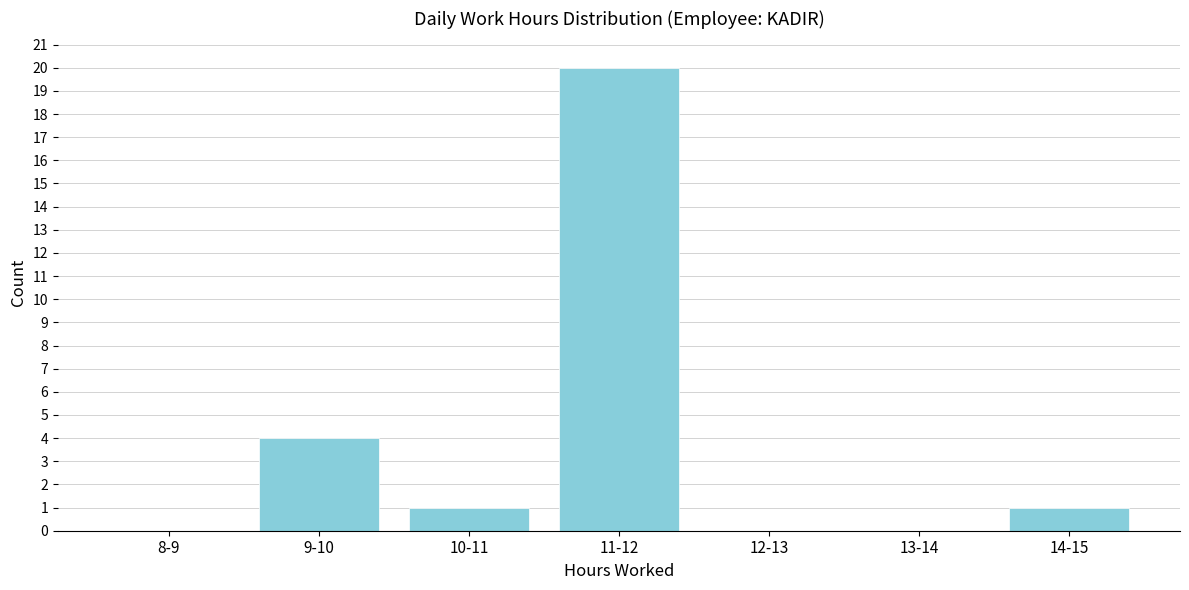

Reading left to right, list all the values displayed in this chart.

8-9=0	9-10=4	10-11=1	11-12=20	12-13=0	13-14=0	14-15=1